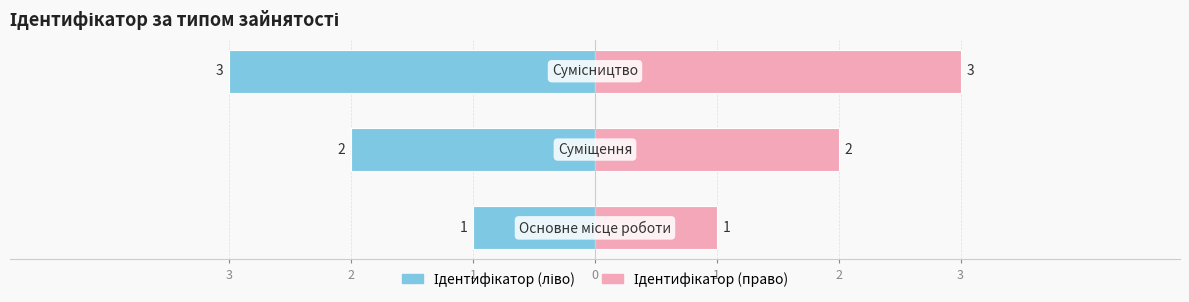

At which category does the chart reach its minimum across all series?

Основне місце роботи